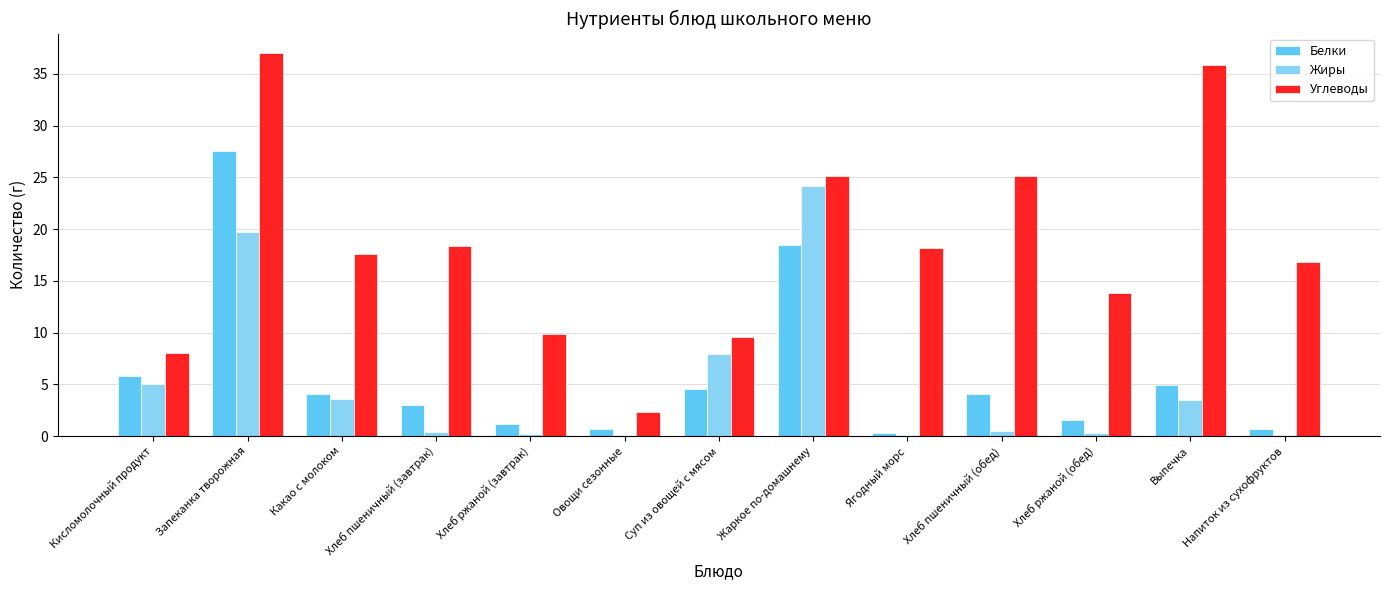

At which label is Жиры closest to 12?

Суп из овощей с мясом